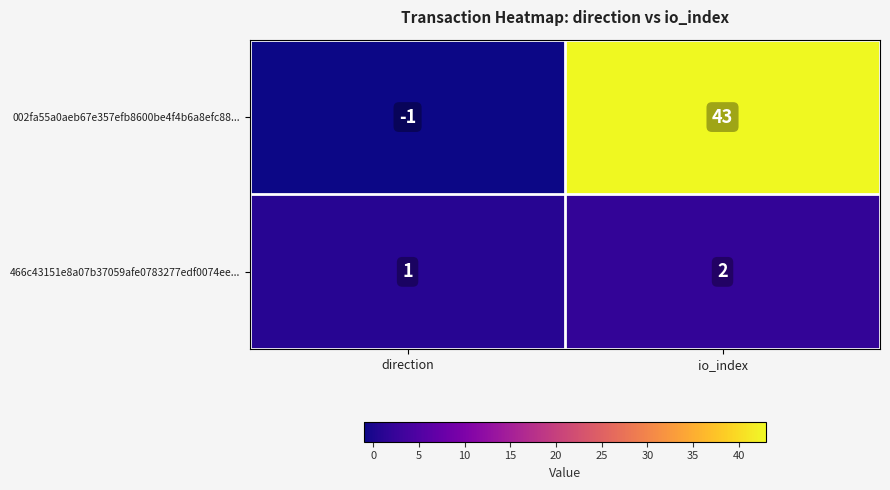

At direction, list the series in order from largest to smallest.

466c43151e8a07b37059afe0783277edf0074ee..., 002fa55a0aeb67e357efb8600be4f4b6a8efc88...